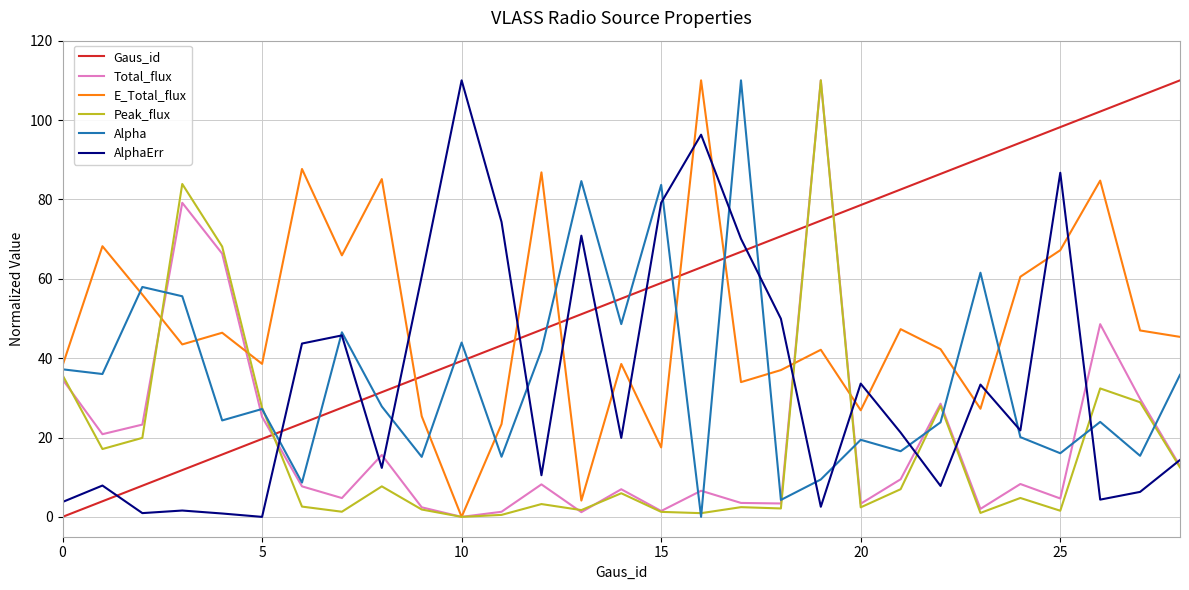

Which series has the largest total across all categories?

Gaus_id